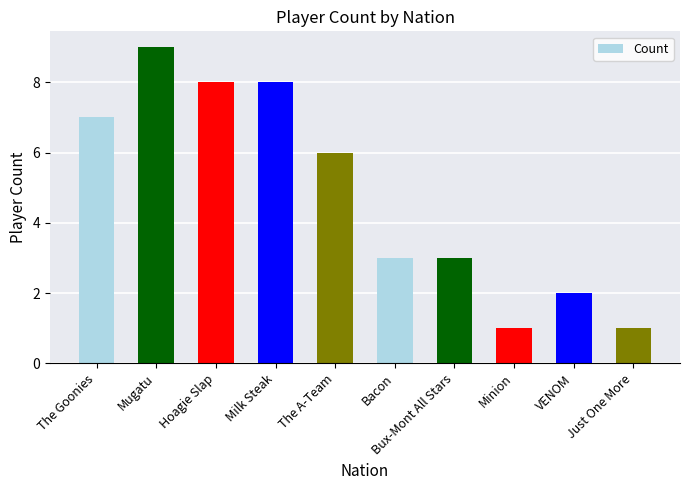

Which has a higher value, Milk Steak or VENOM?

Milk Steak